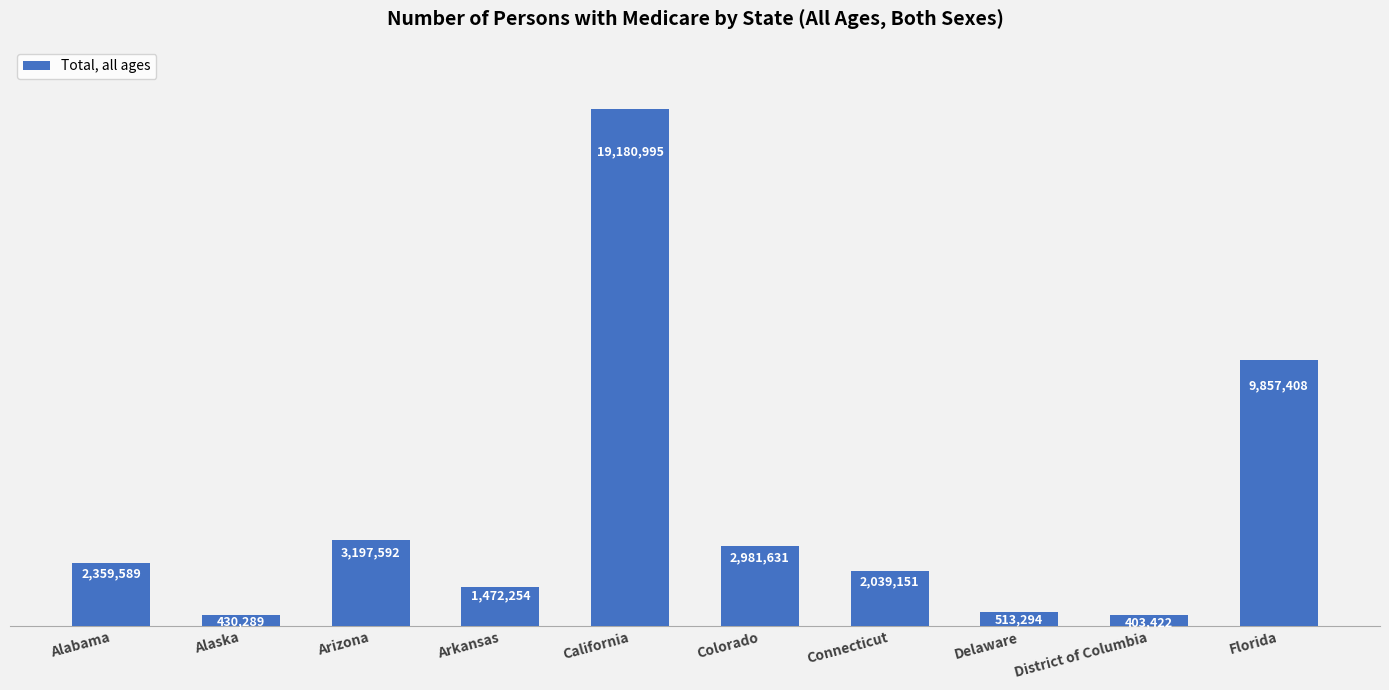

Approximately how many times larger is the value at Arkansas compared to Alaska?

3.4